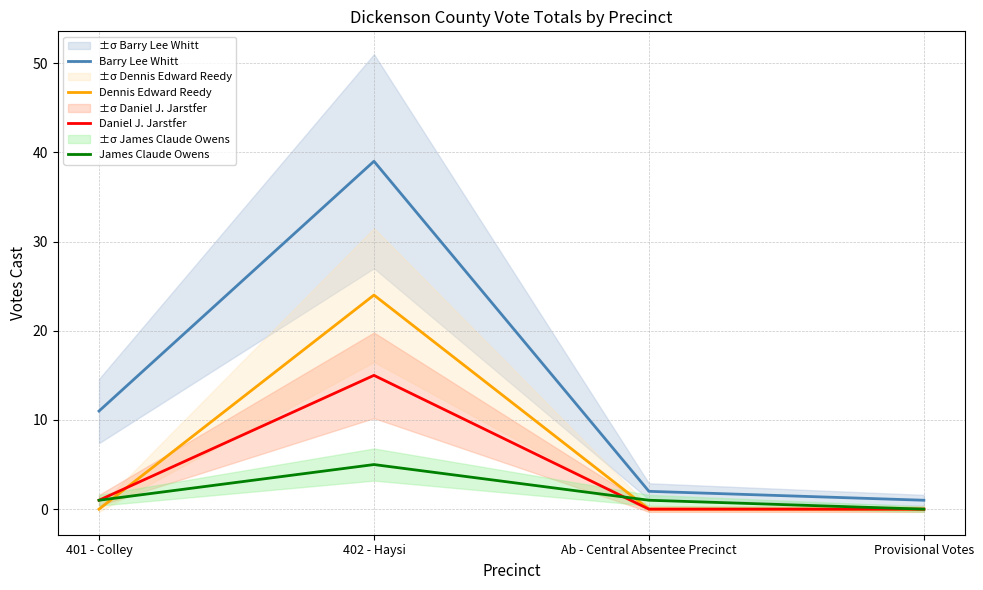

What is the sum of all James Claude Owens values?

7